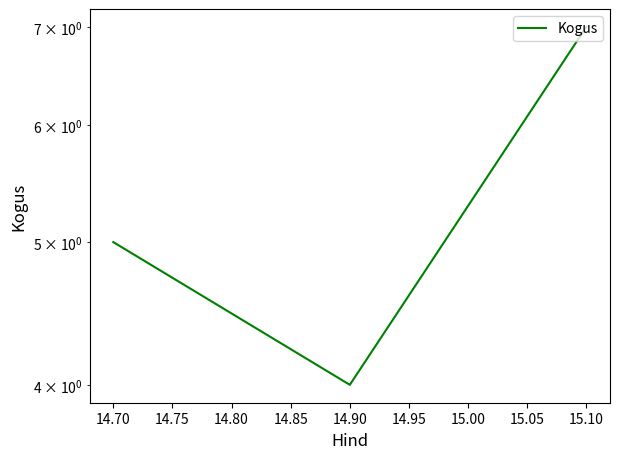

How many values are below 5?

1